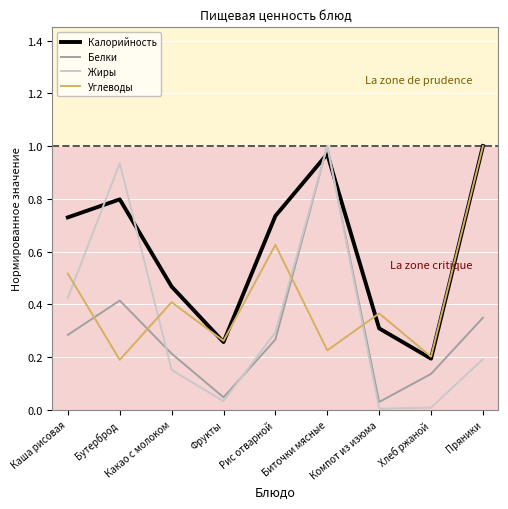

Which series has the largest range (max minus min)?

Жиры